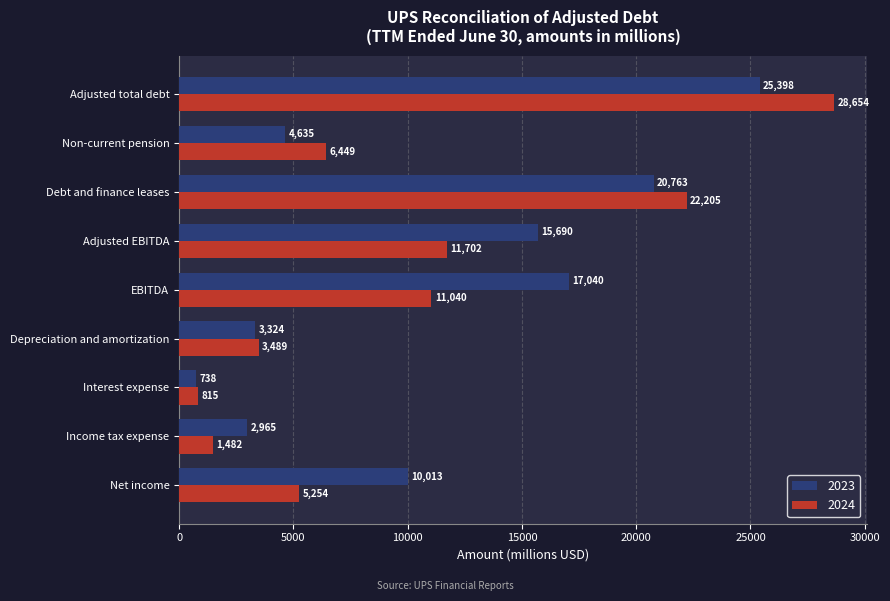

What is the minimum value for 2023?

738